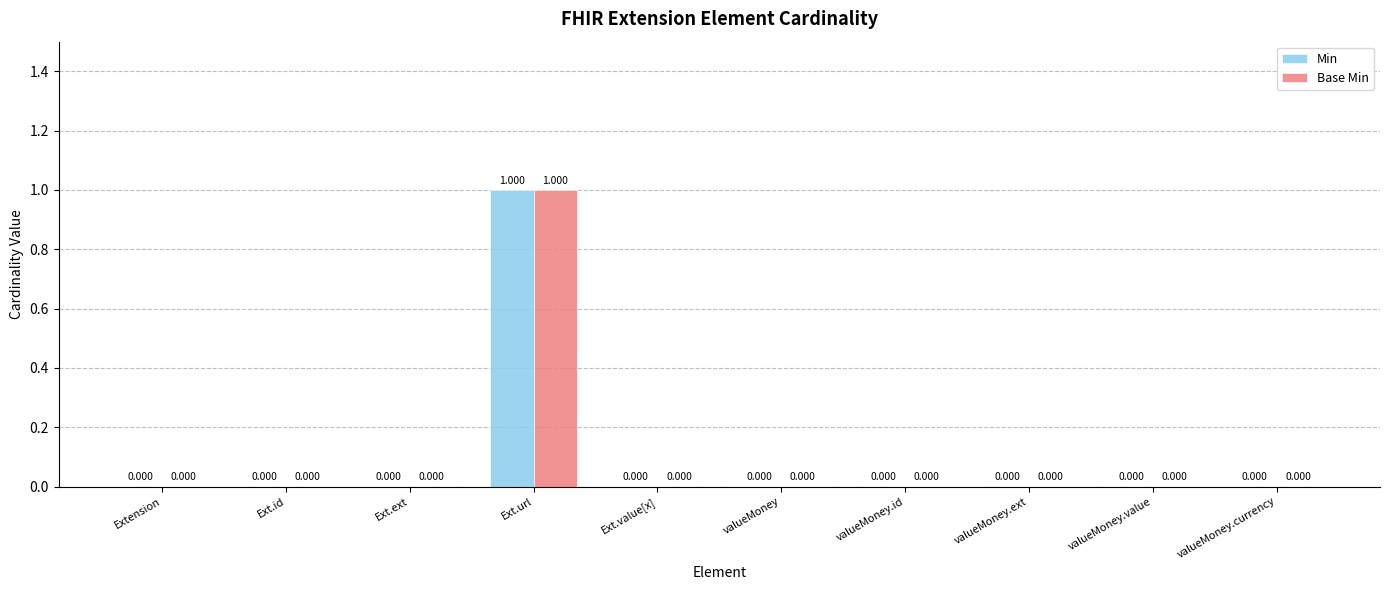

Reading right to left, transcribe all the data shown in this chart.

Min: valueMoney.currency=0	valueMoney.value=0	valueMoney.ext=0	valueMoney.id=0	valueMoney=0	Ext.value[x]=0	Ext.url=1	Ext.ext=0	Ext.id=0	Extension=0
Base Min: valueMoney.currency=0	valueMoney.value=0	valueMoney.ext=0	valueMoney.id=0	valueMoney=0	Ext.value[x]=0	Ext.url=1	Ext.ext=0	Ext.id=0	Extension=0